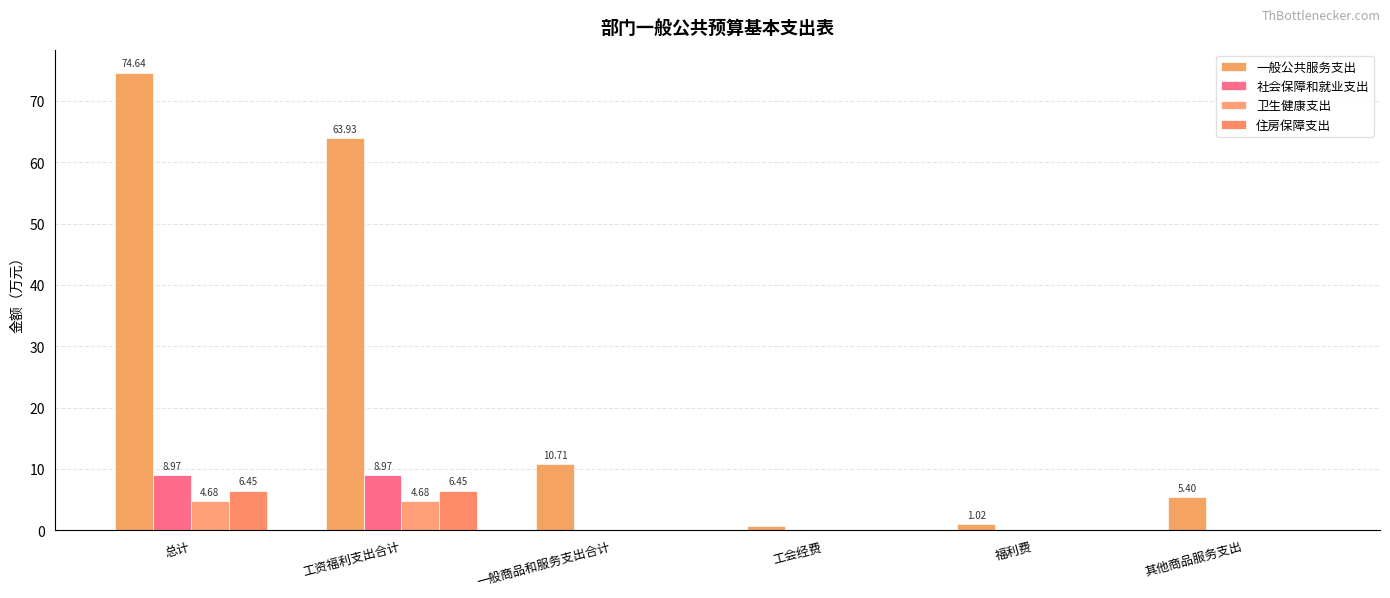

What are all the series names shown in the legend?

一般公共服务支出, 社会保障和就业支出, 卫生健康支出, 住房保障支出